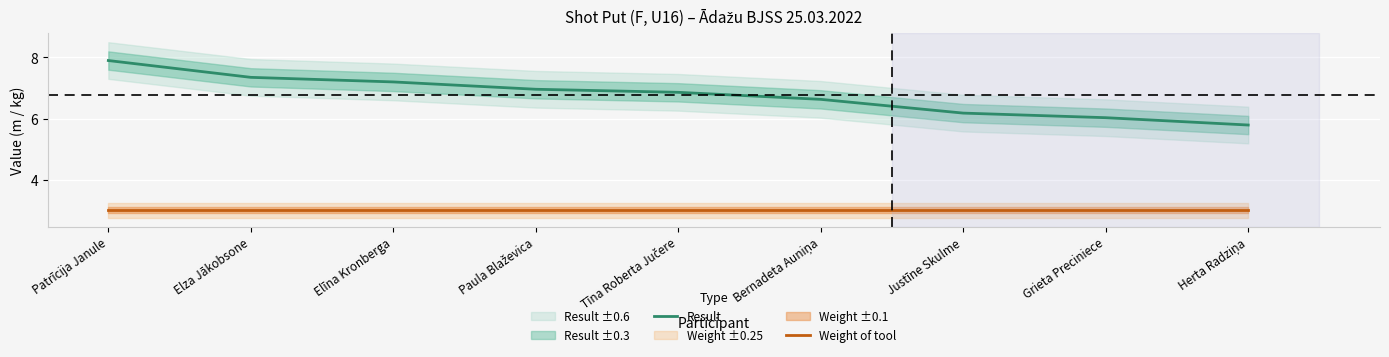

True or false: Weight of tool and Result cross at least once.

False